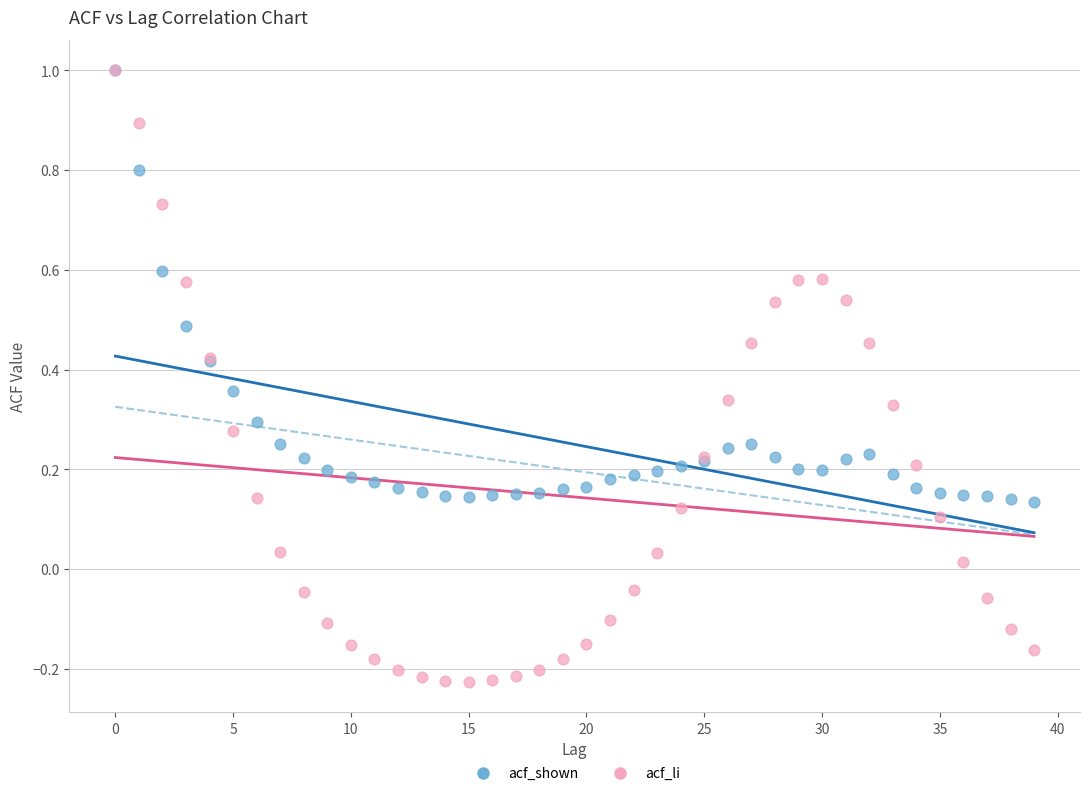

Which series contains the lowest Y value?

acf_li